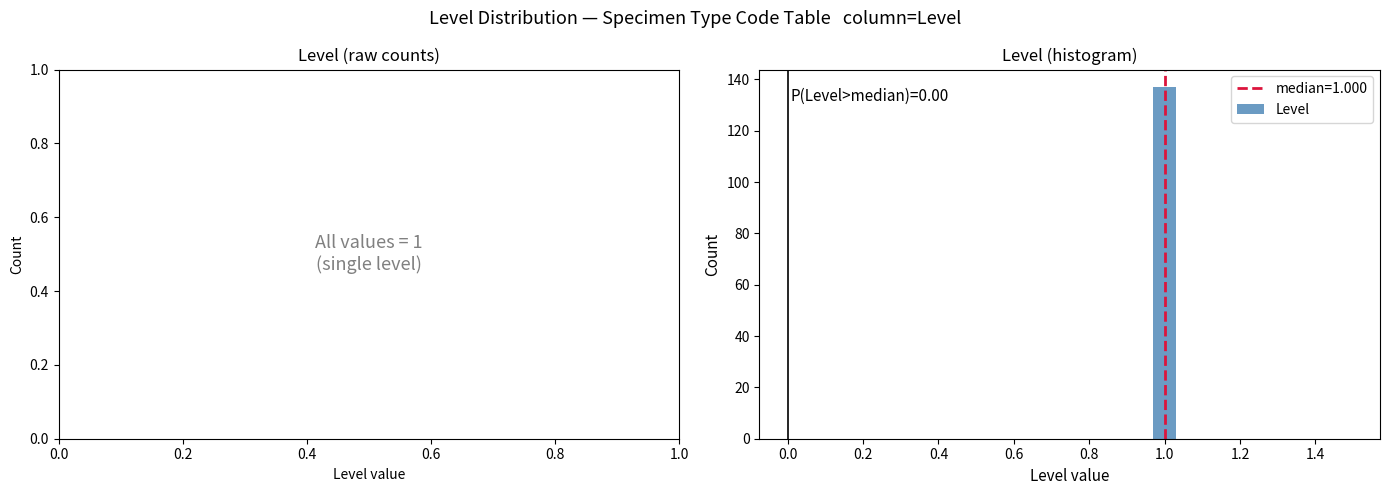

Around what value on the x-axis is the tallest bar? Give the approximate position of its centre, as read against the axis.

1.00